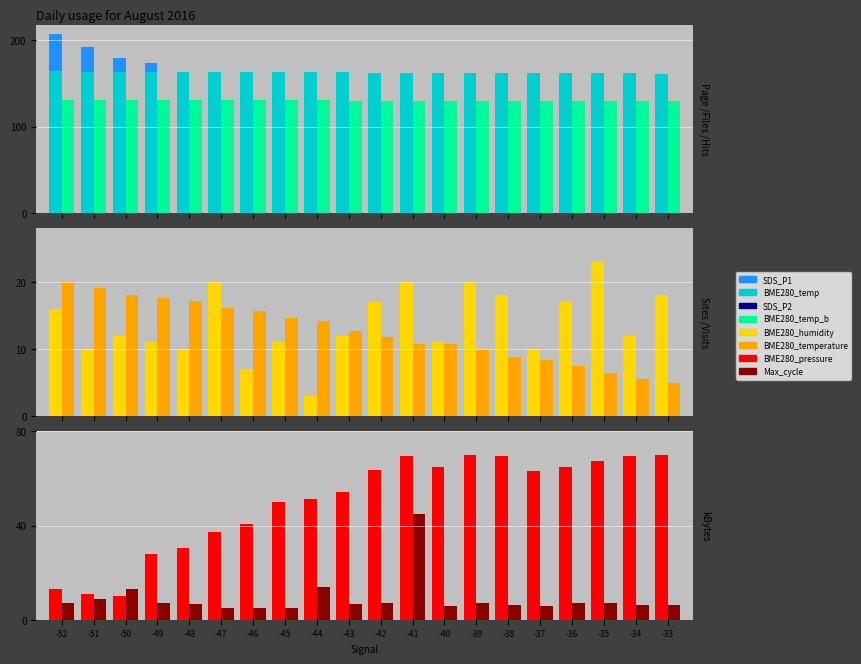

Does the chart contain stacked bars?

No